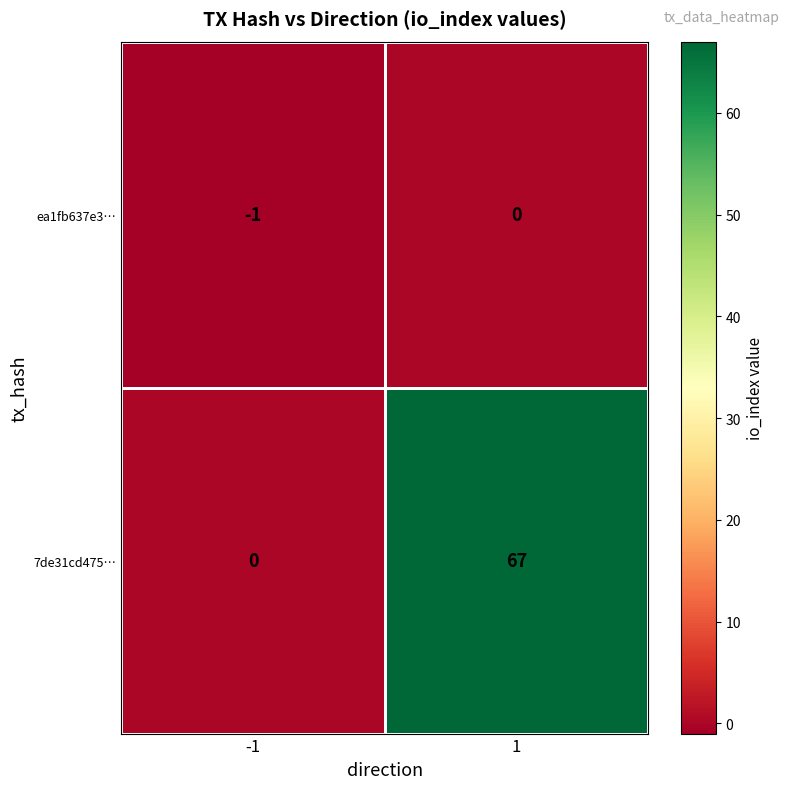

Is it true that ea1fb637e3… equals -1 at -1?

True